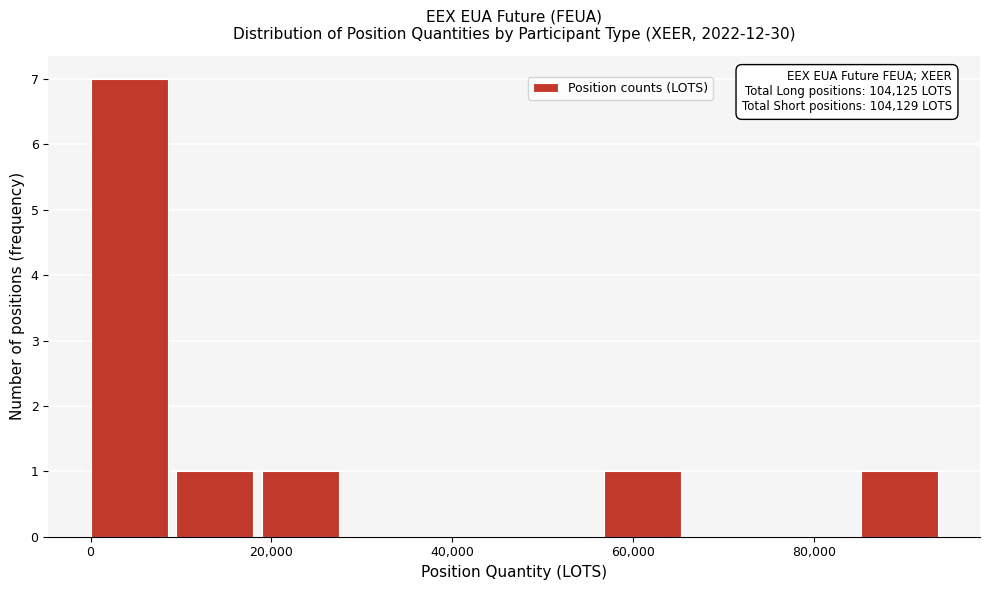

Which range on the x-axis has the tallest bar?

0 to 10000